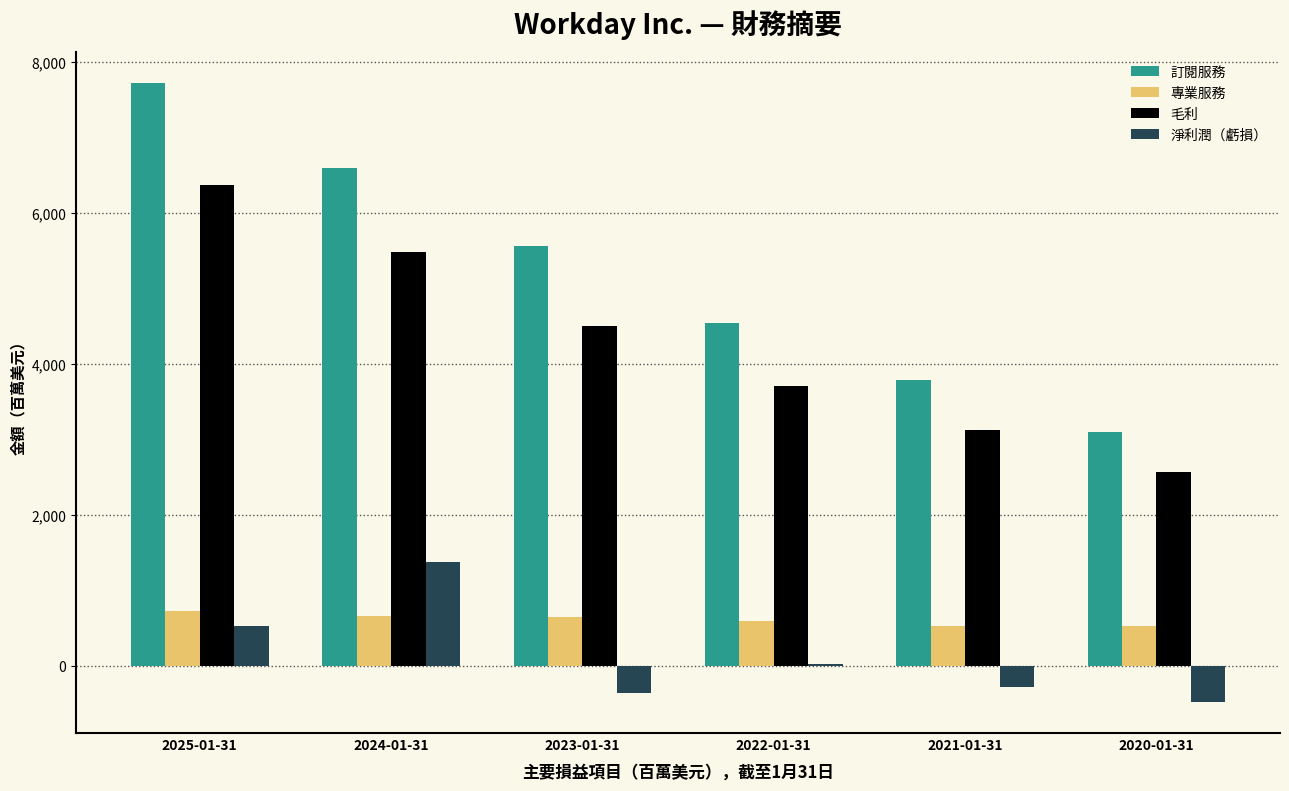

What is the difference between the maximum and minimum values in the 訂閱服務 series?

4622